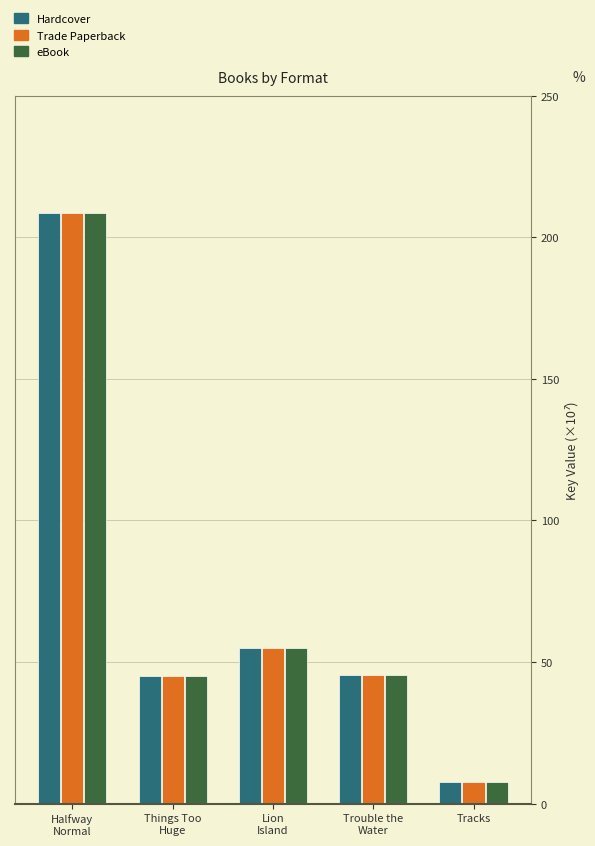

What is the lowest value of the eBook series?

7.7